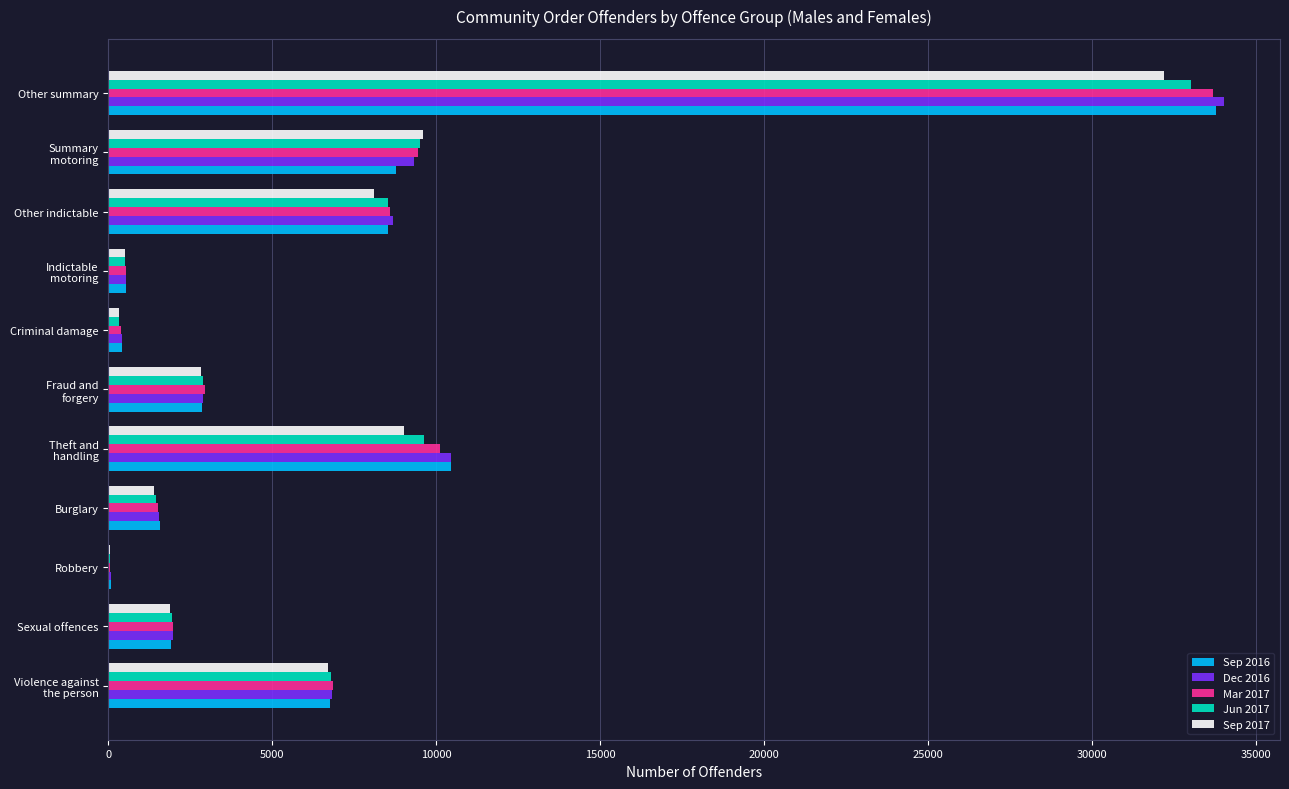

The value of Sep 2016 at Sexual offences is 3140. True or false?

False